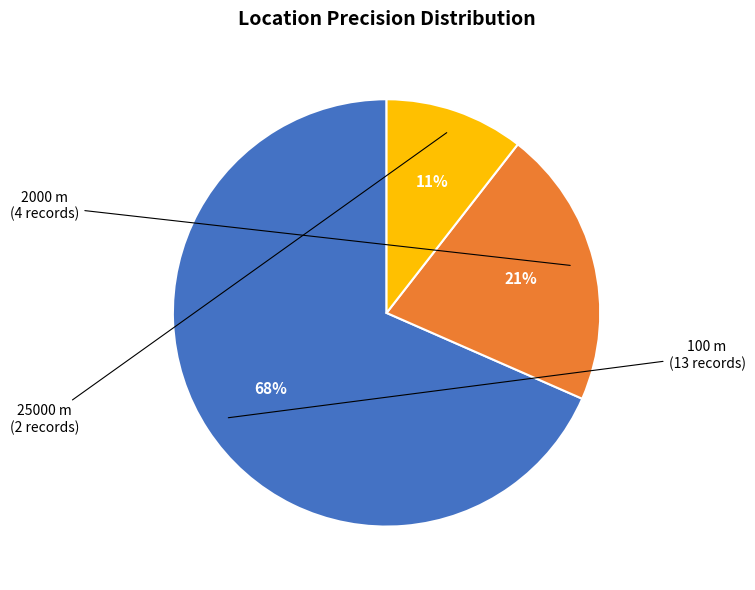

How many segments does this pie chart have?

3